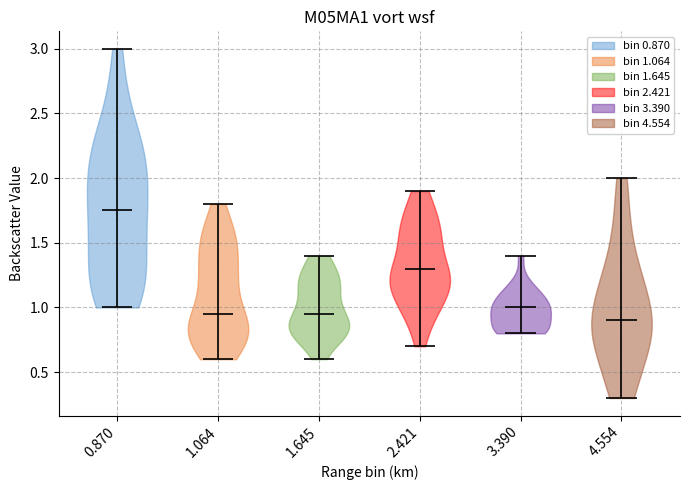

Reading left to right, read every violin against the y-axis: where its median line is, and the lowest and highest points it reaches. The values are not printed on the chart, so give them approximately, as read against the axis.

0.870: median line 1.75, lowest point 1.00, highest point 3.00
1.064: median line 0.95, lowest point 0.60, highest point 1.80
1.645: median line 0.95, lowest point 0.60, highest point 1.40
2.421: median line 1.30, lowest point 0.70, highest point 1.90
3.390: median line 1.00, lowest point 0.80, highest point 1.40
4.554: median line 0.90, lowest point 0.30, highest point 2.00